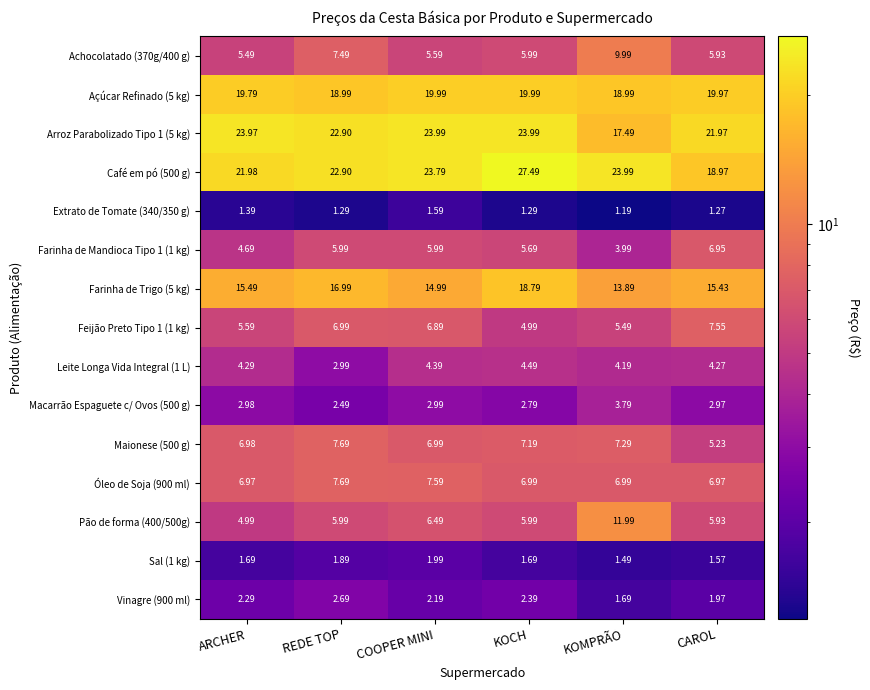

What is the total value across all series at REDE TOP?

135.0